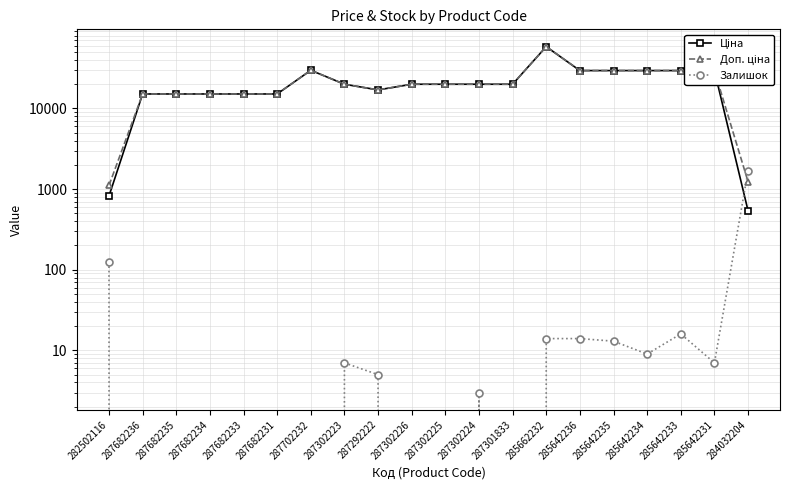

The value of Залишок at 285642234 is 9.0. True or false?

True